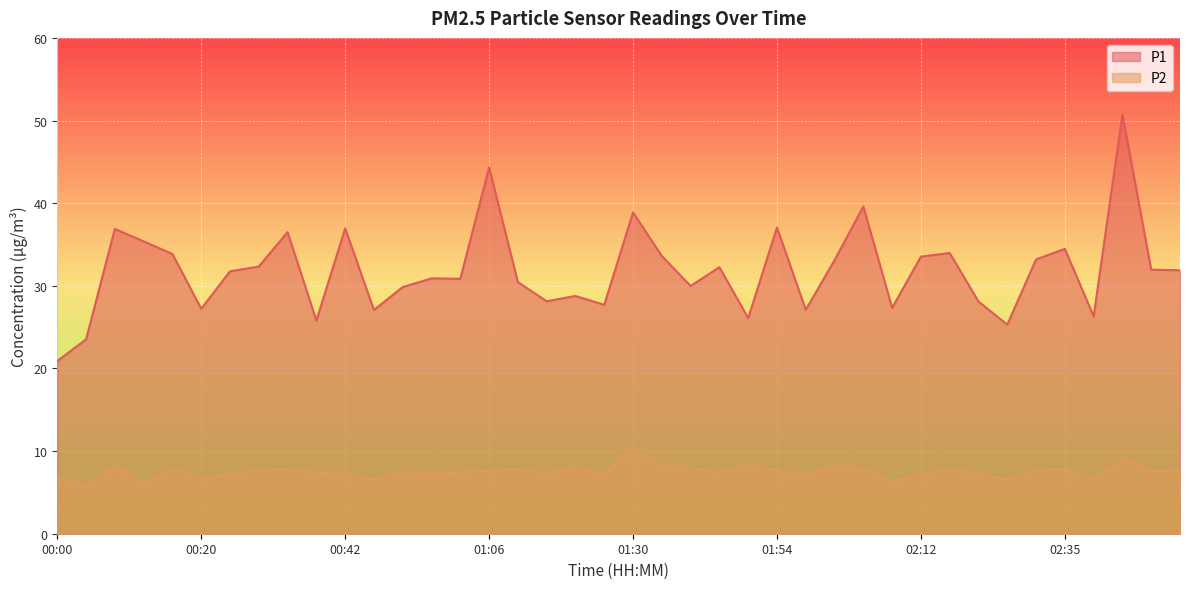

Which series changed the most between 00:34 and 01:54?

P1